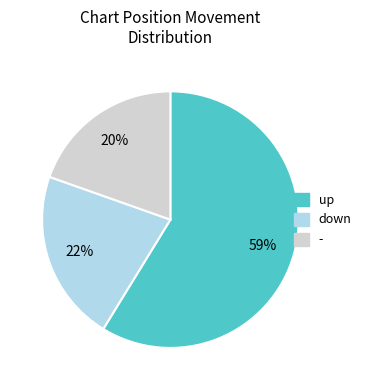

To the nearest percent, what is the difference between the largest and smallest slice percentages?

39%